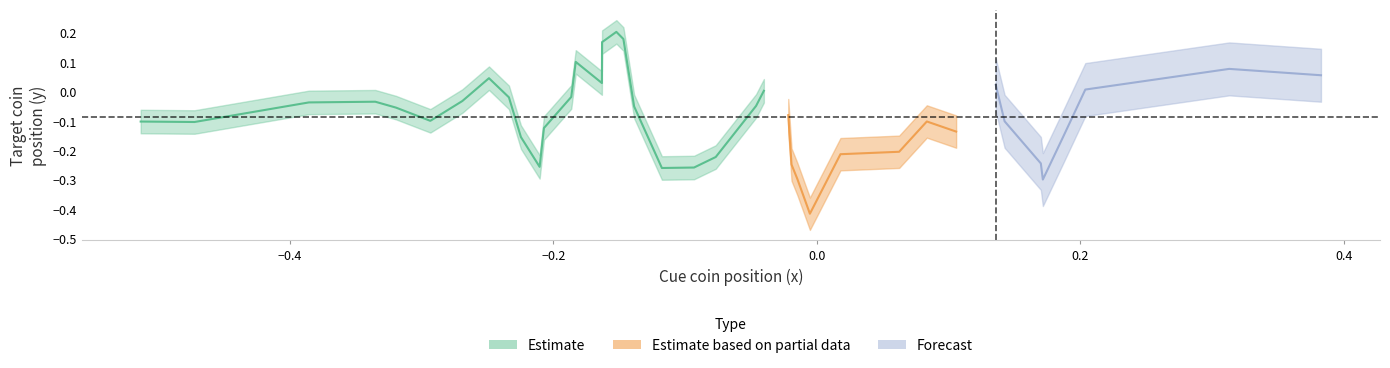

What is the approximate value of target_y at target_y?

0.1